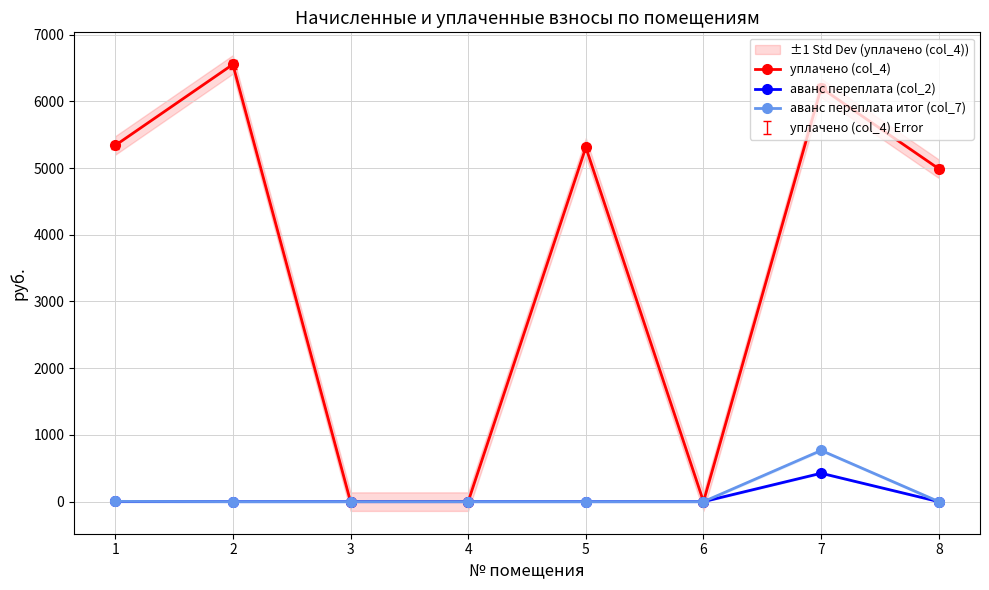

Rank the series at 7 from highest to lowest value.

уплачено (col_4), аванс переплата итог (col_7), аванс переплата (col_2)